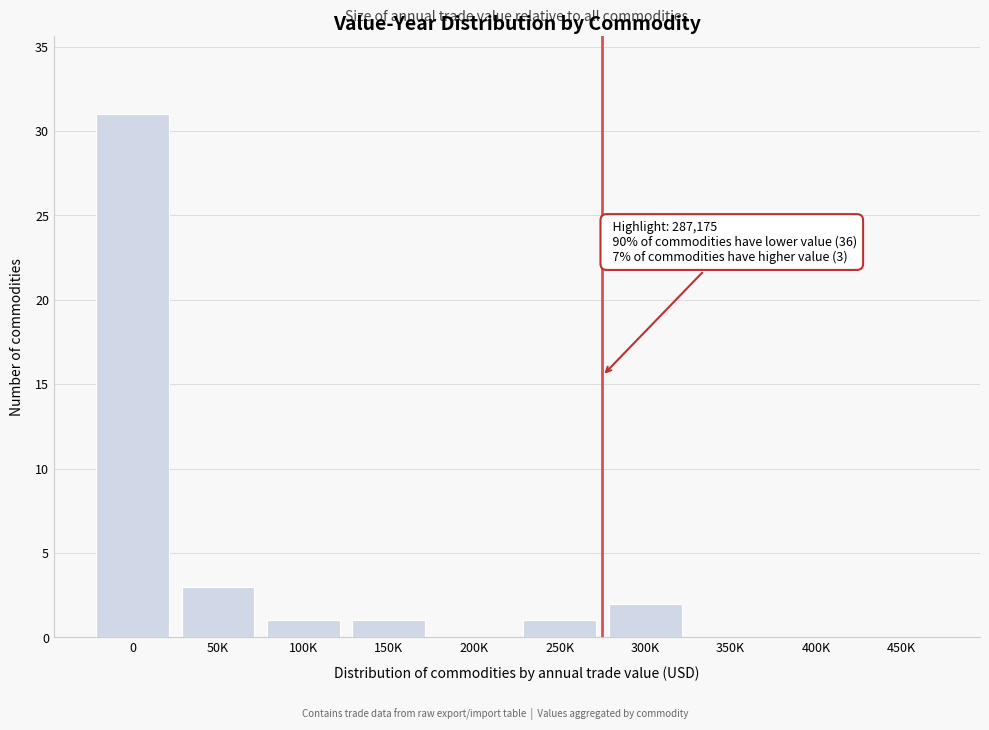

Reading left to right, list all the values displayed in this chart.

0=31	50K=3	100K=1	150K=1	200K=0	250K=1	300K=2	350K=0	400K=0	450K=0